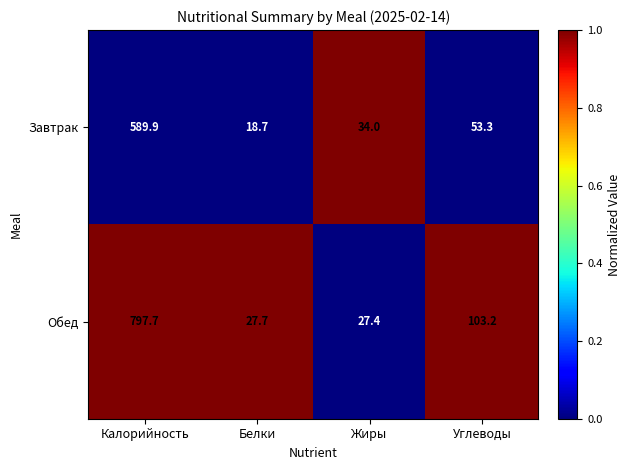

Which label corresponds to the largest value in the chart?

Калорийность